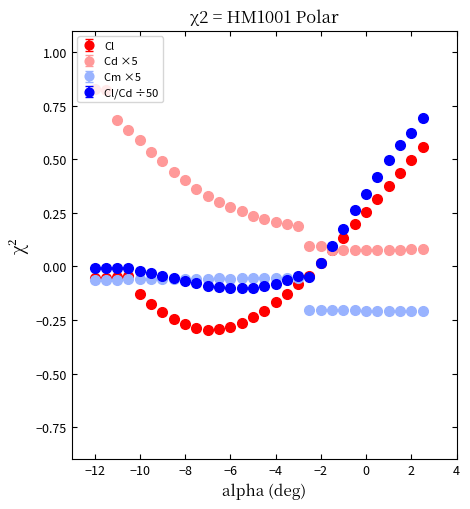

True or false: Cm ×5 and Cd ×5 intersect in this chart.

False